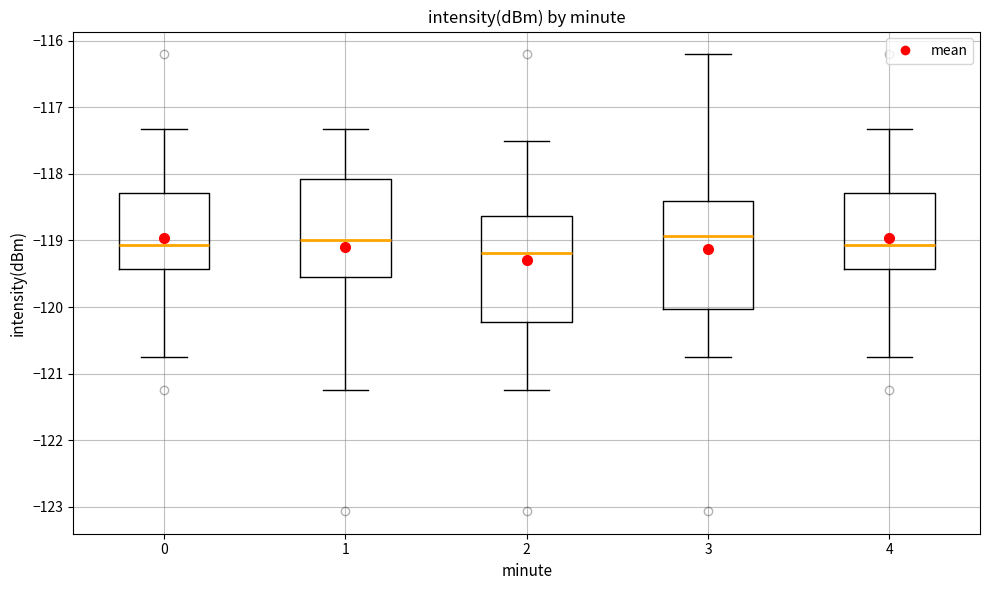

Where is the upper edge of the box at x = 4 on the y-axis? The values are not printed on the chart, so give them approximately, as read against the axis.

-118.3